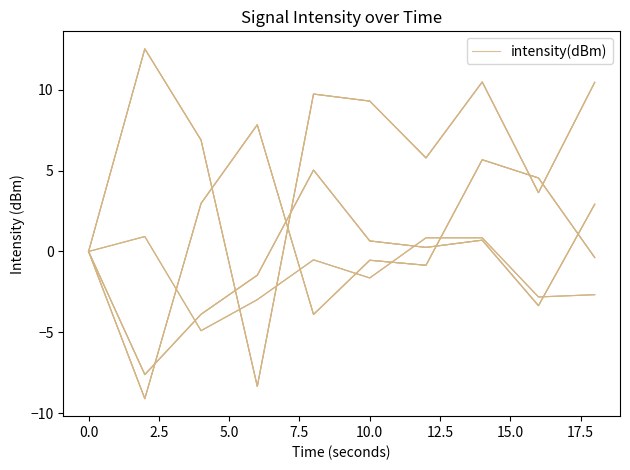

Which has a higher value, 17.5 or 12.5?

17.5